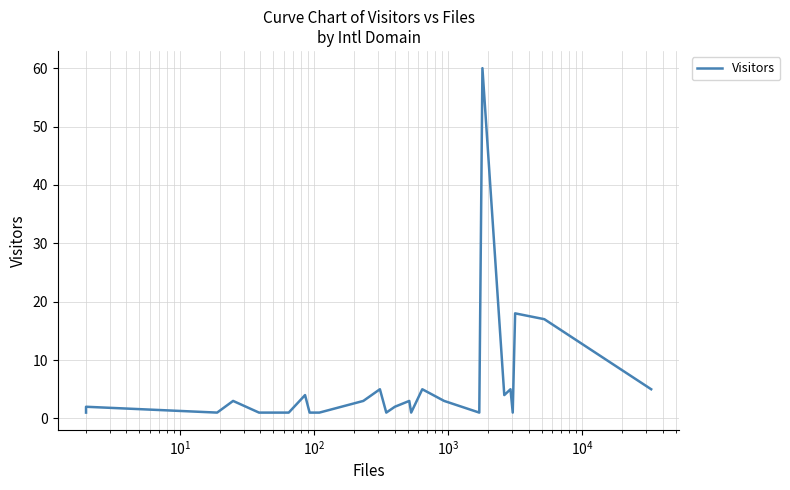

What is the value of the 1st point from the left?

1